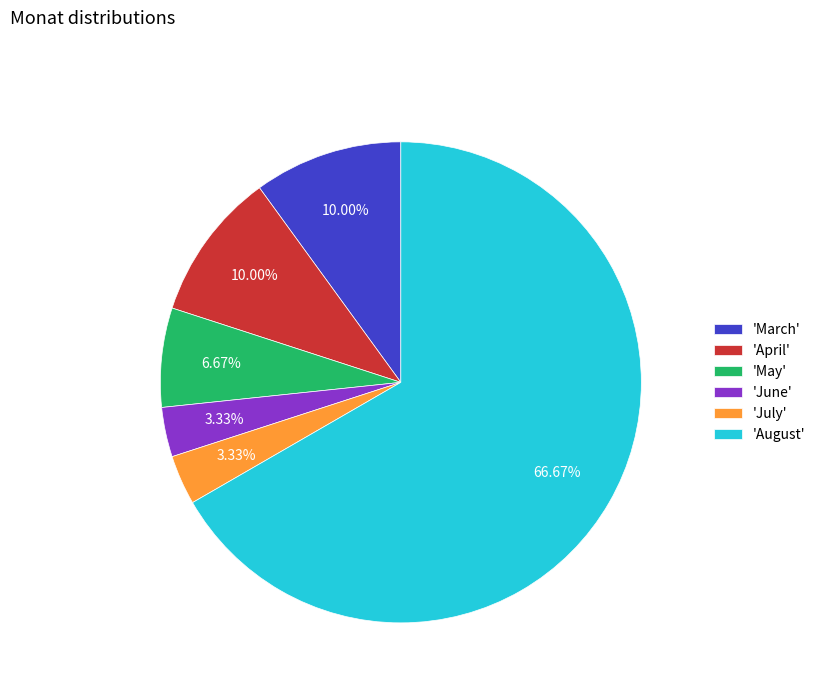

Which slice is the largest?

'August'